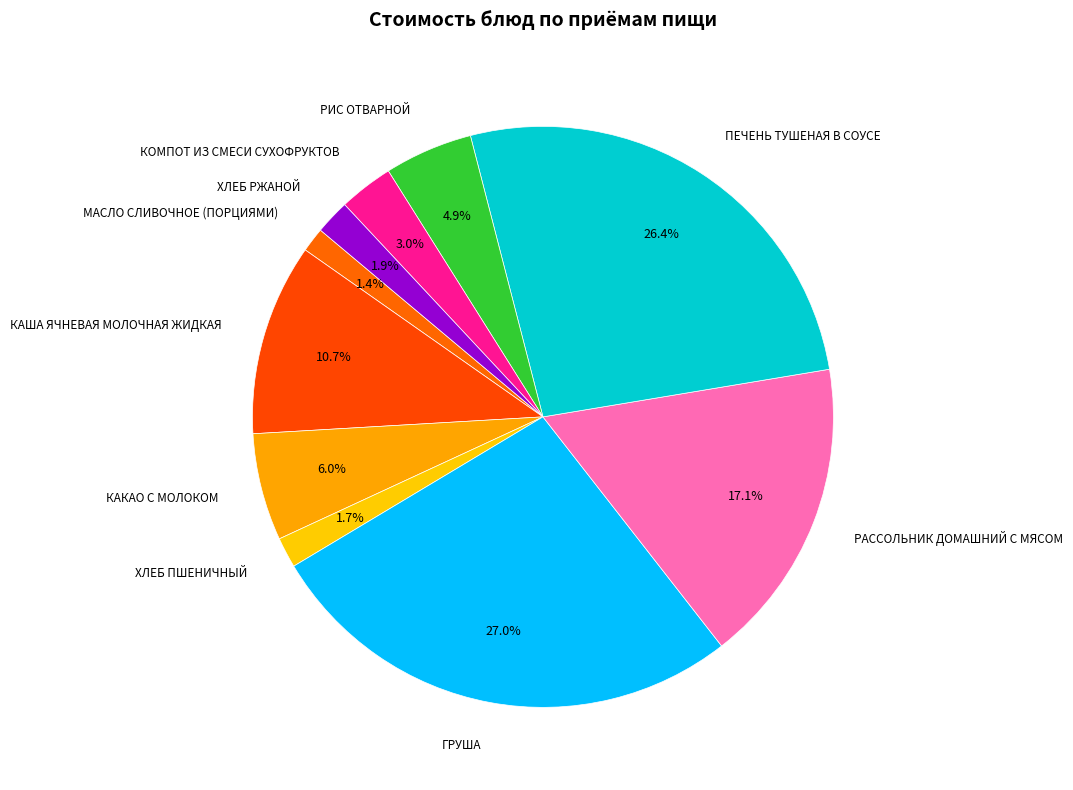

Is it true that МАСЛО СЛИВОЧНОЕ (ПОРЦИЯМИ) is 1% of the pie?

True